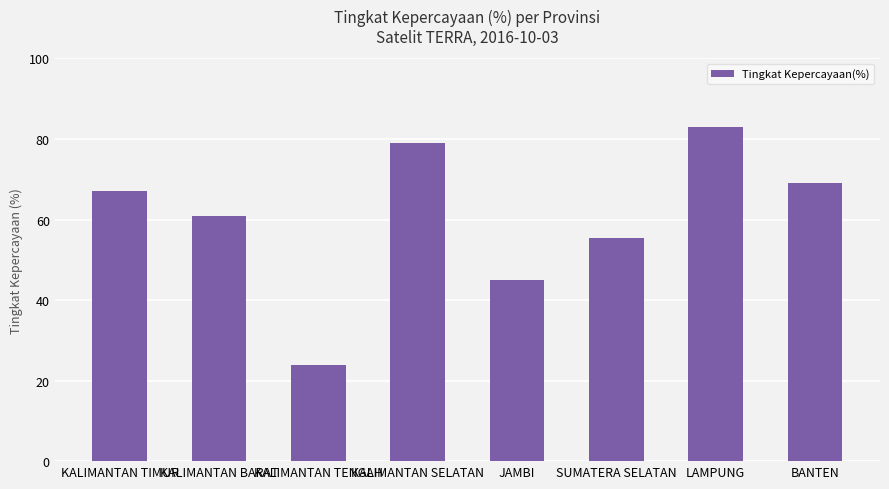

How many data points are less than 67?

4